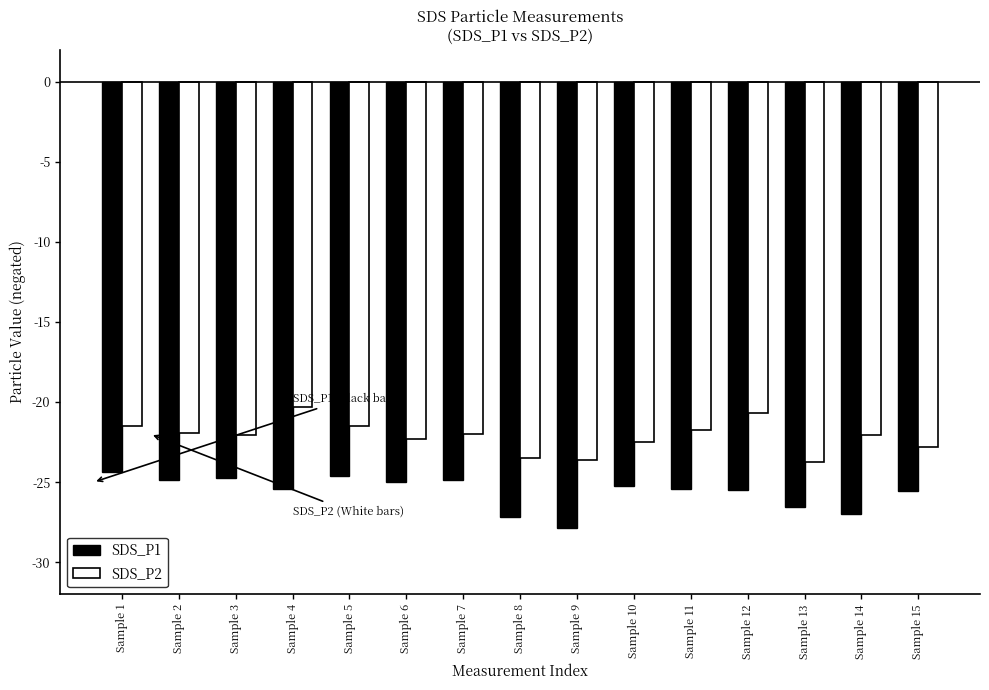

How many SDS_P1 values are between -26 and -24?

11